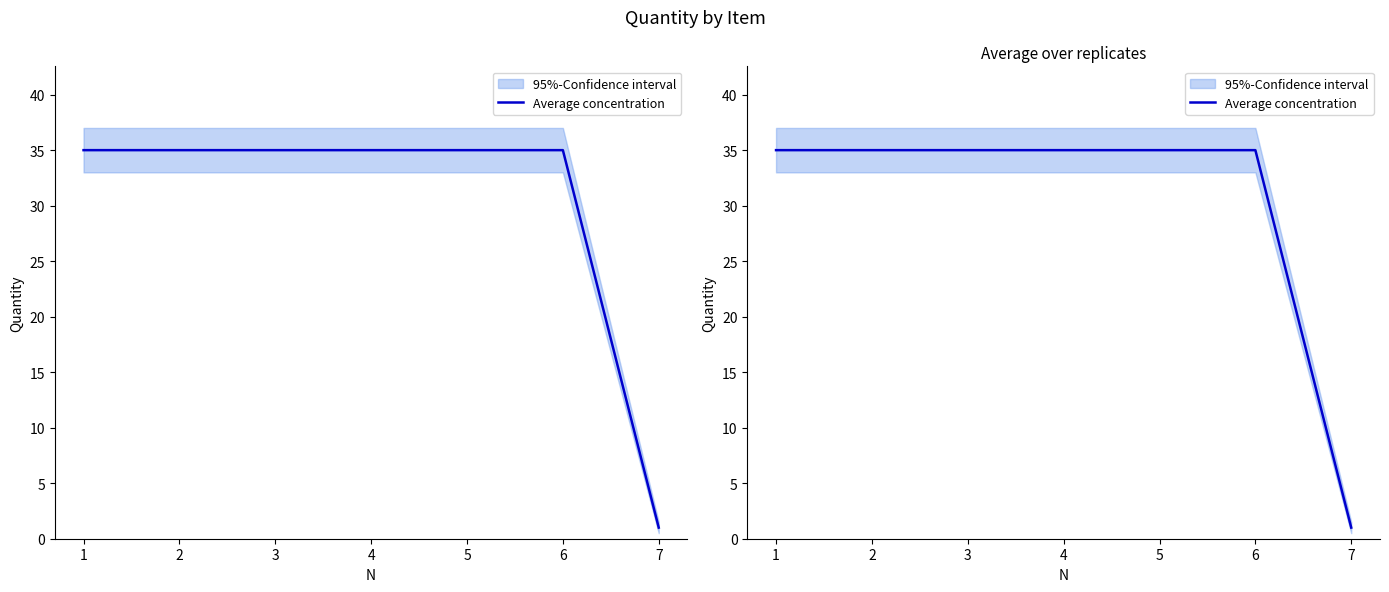

Count the number of categories in the chart.

7